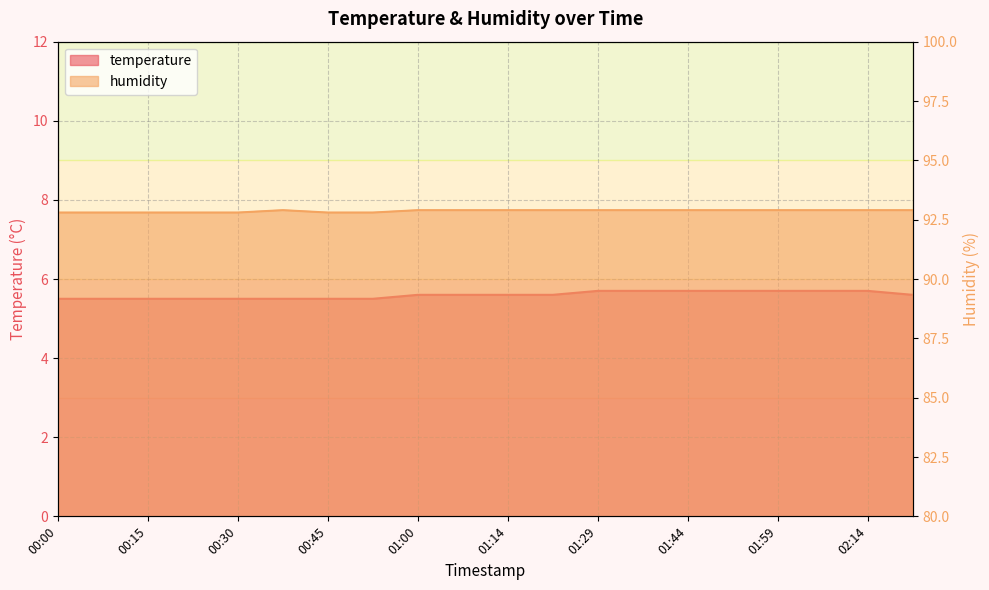

How many data points does each series have?

20